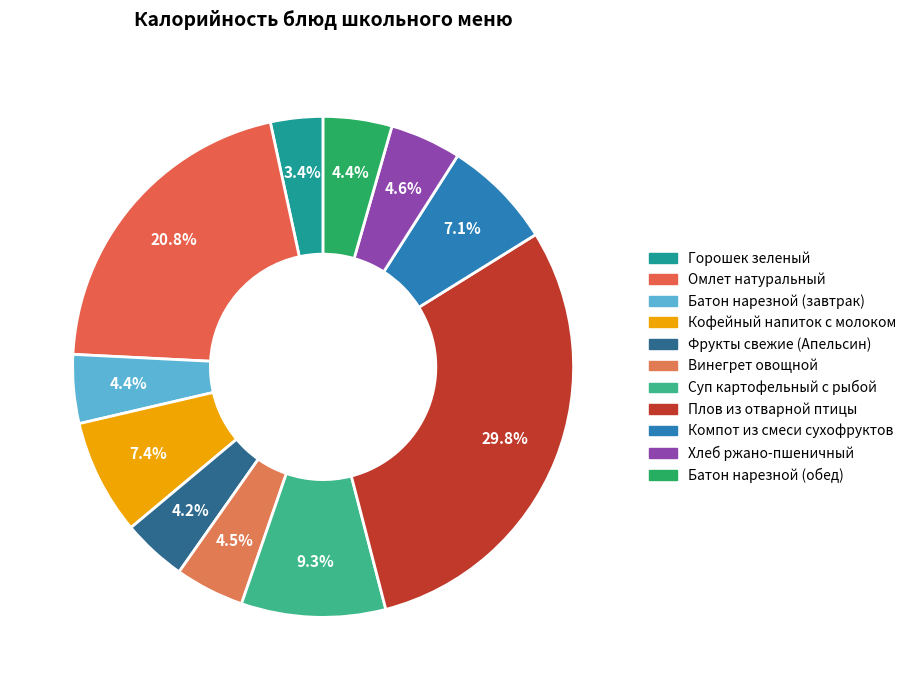

True or false: Суп картофельный с рыбой accounts for 3% of the total.

False